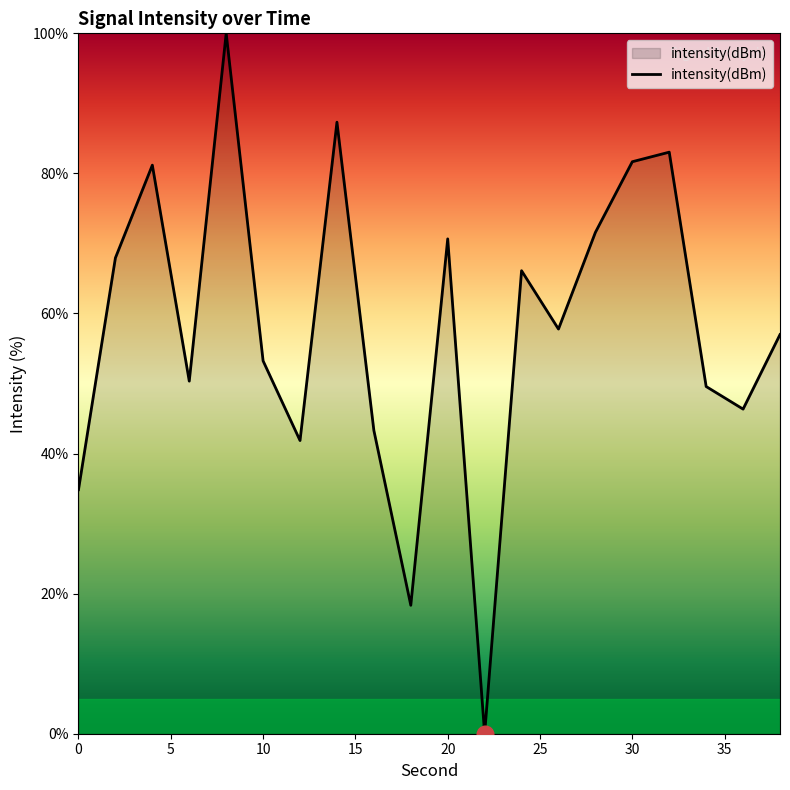

What is the maximum value shown in the chart?

100.0